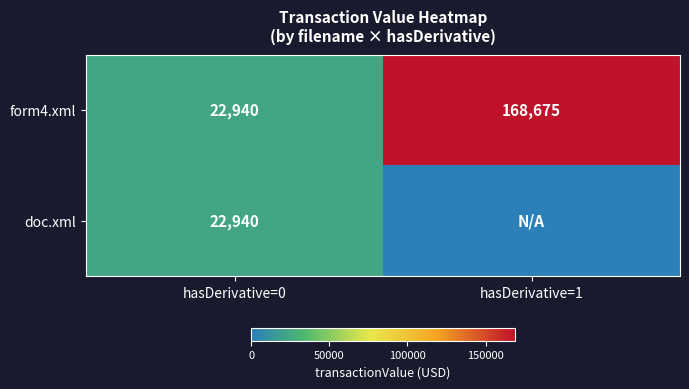

What is the difference between the maximum and minimum values in the form4.xml series?

145735